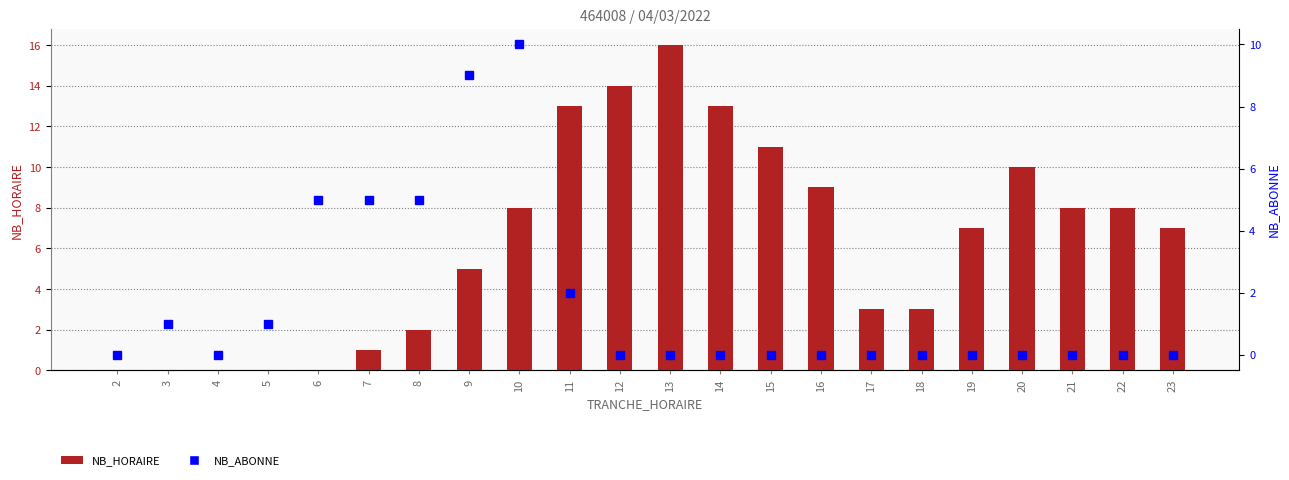

What is the value of the NB_ABONNE bar at the 9th from the left?

10